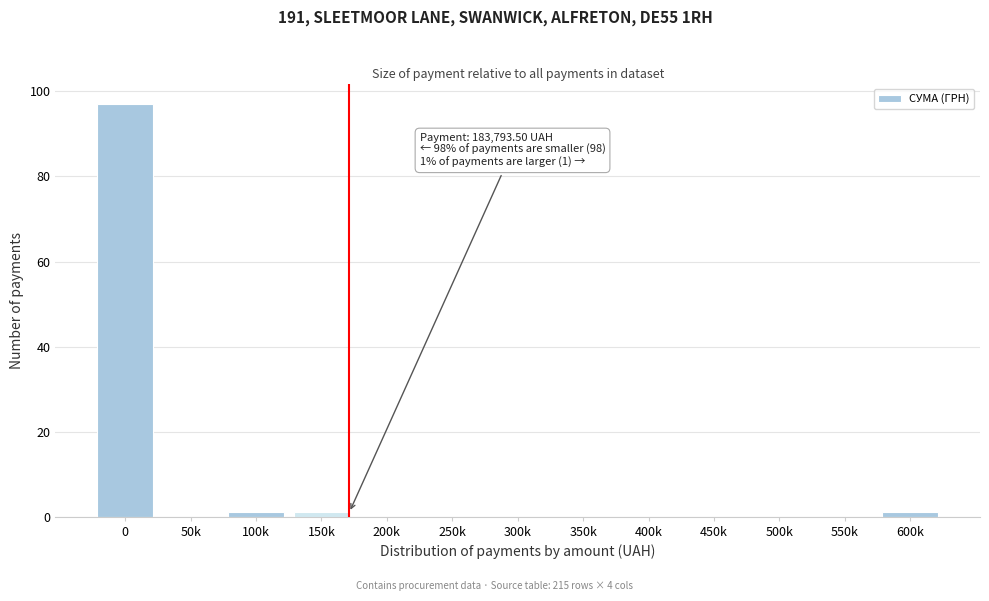

Reading right to left, transcribe all the data shown in this chart.

600k=1	550k=0	500k=0	450k=0	400k=0	350k=0	300k=0	250k=0	200k=0	150k=1	100k=1	50k=0	0=97